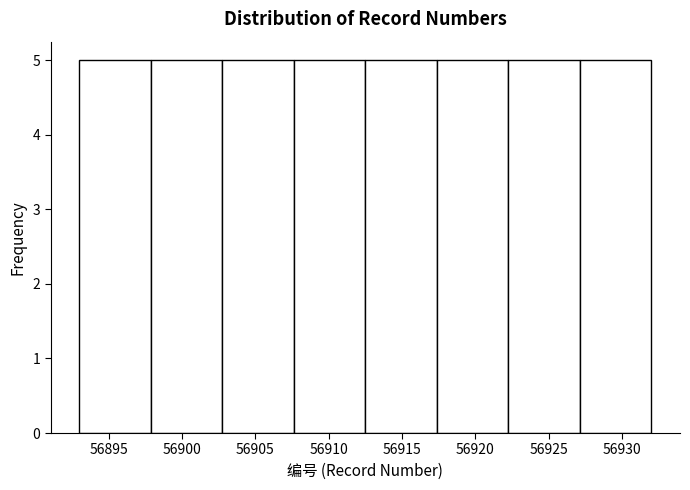

Reading left to right, list every bar in this chart as the range it spans on the x-axis followed by its height. Neither the bar edges nor the heights are printed on the chart, so give them approximately, as read against the axes.

56893.0 to 56898.0: 5
56898.0 to 56903.0: 5
56903.0 to 56907.5: 5
56907.5 to 56912.5: 5
56912.5 to 56917.5: 5
56917.5 to 56922.5: 5
56922.5 to 56927.0: 5
56927.0 to 56932.0: 5